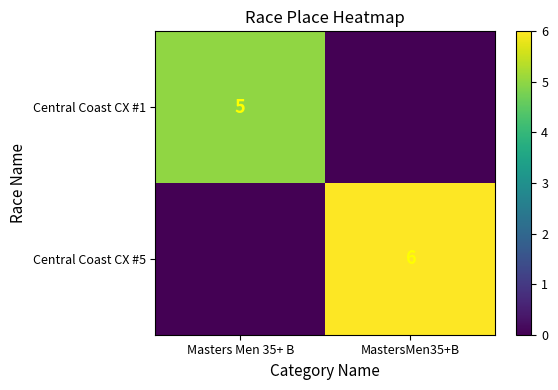

What is the maximum value shown in the chart?

6